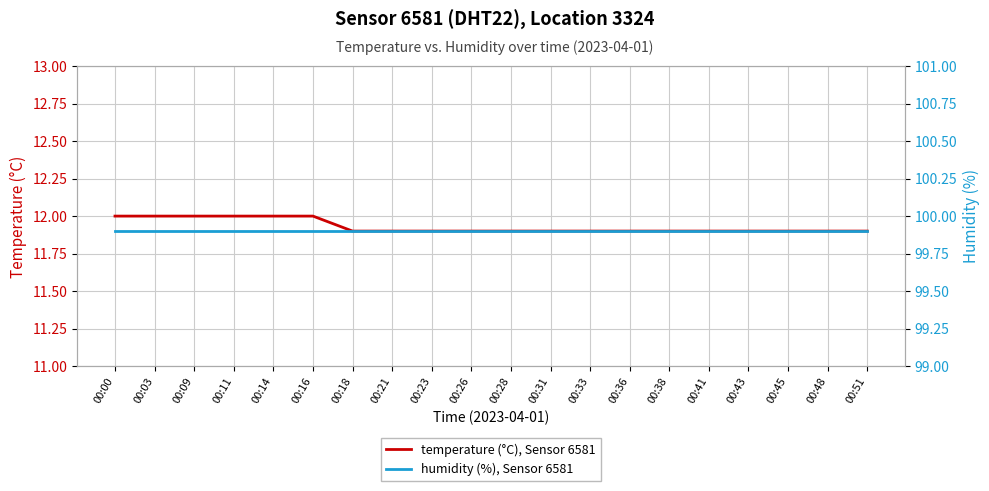

True or false: humidity (%), Sensor 6581 has more than 1 interior local peaks.

False